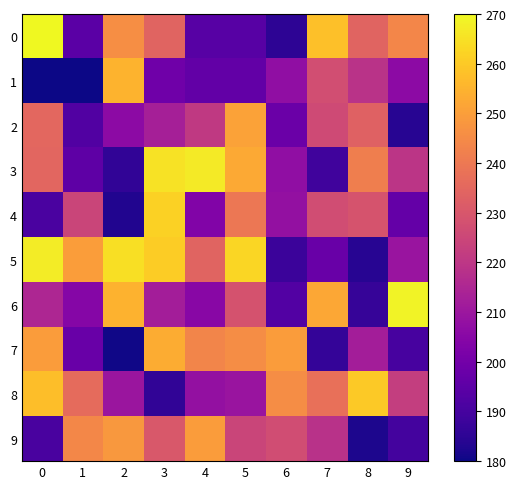

At how many categories does at least one series exceed 251?

8